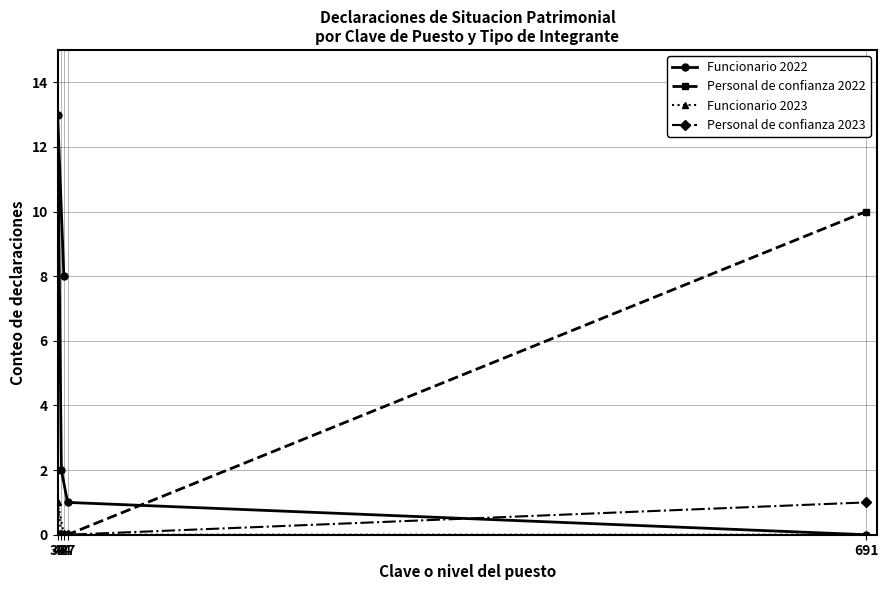

Which series has the largest total across all categories?

Funcionario 2022